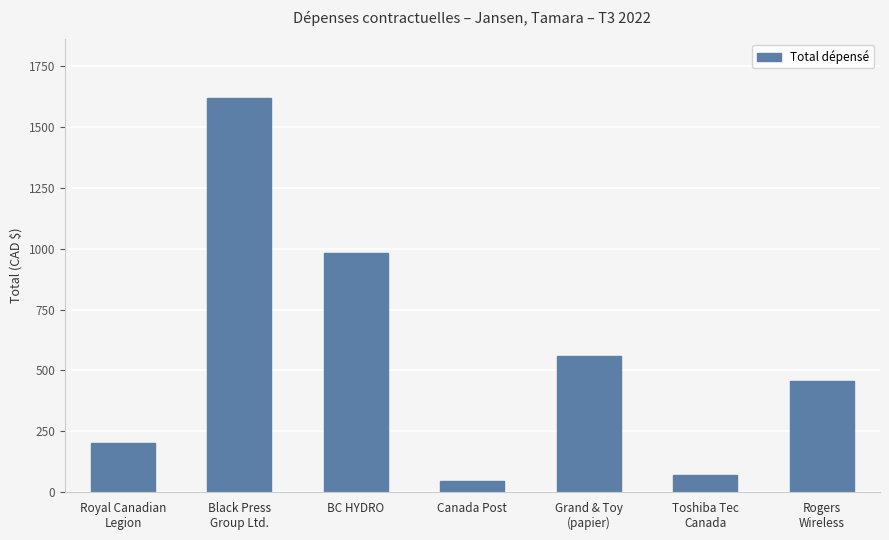

Reading left to right, what are all the values shown in this chart?

Royal Canadian
Legion=200.0	Black Press
Group Ltd.=1619.0	BC HYDRO=983.4	Canada Post=46.0	Grand & Toy
(papier)=559.9	Toshiba Tec
Canada=68.2	Rogers
Wireless=454.4